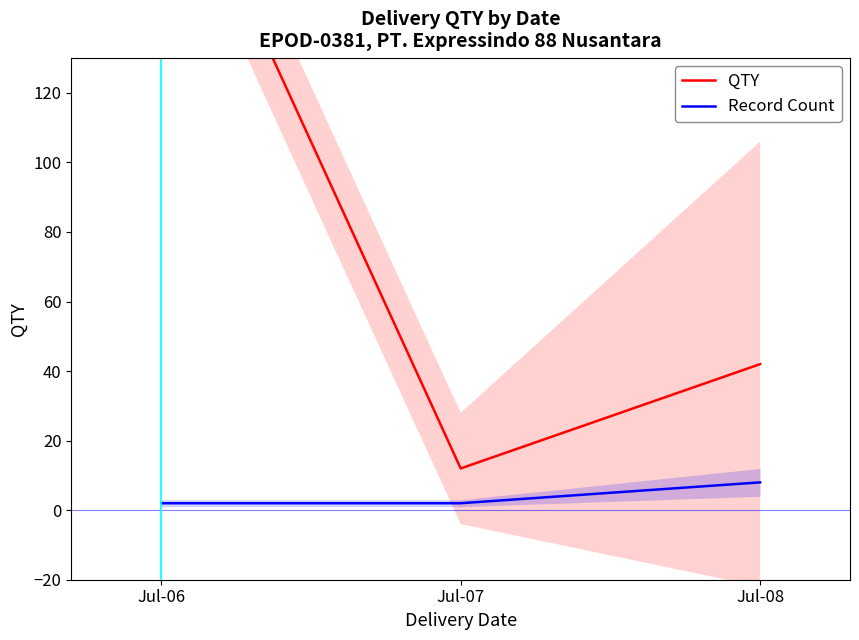

Reading left to right, transcribe all the data shown in this chart.

QTY: Jul-06=200	Jul-07=12	Jul-08=42
Record Count: Jul-06=2	Jul-07=2	Jul-08=8